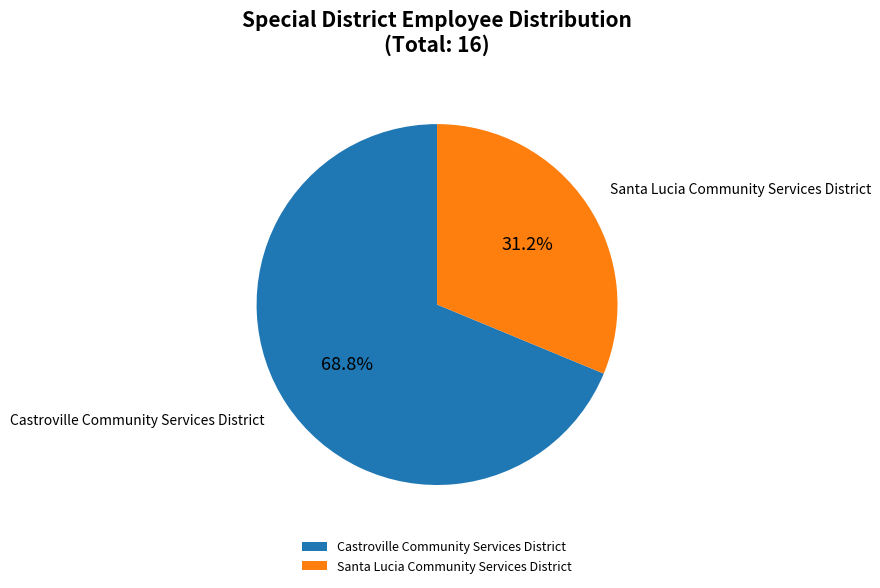

True or false: Castroville Community Services District accounts for 69% of the total.

True